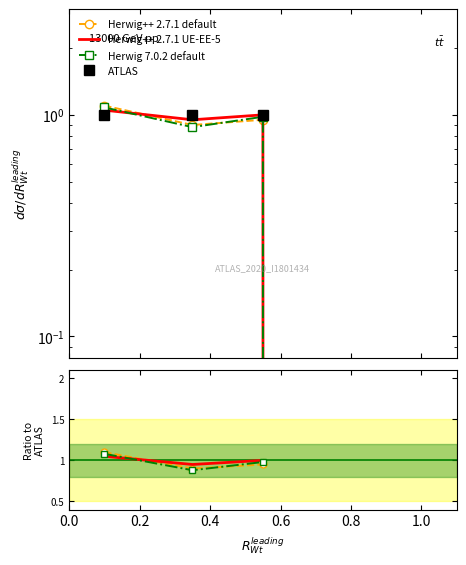

Between 0.0 and 0.2, which series saw the biggest shift?

Herwig++ 2.7.1 default